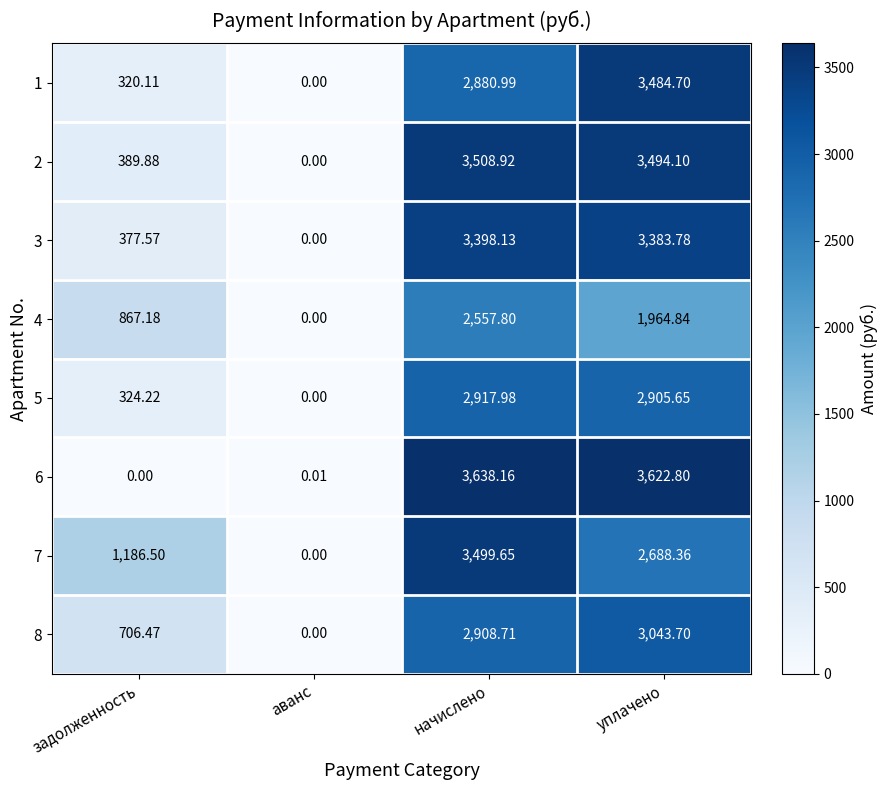

Count the number of data series in this chart.

8